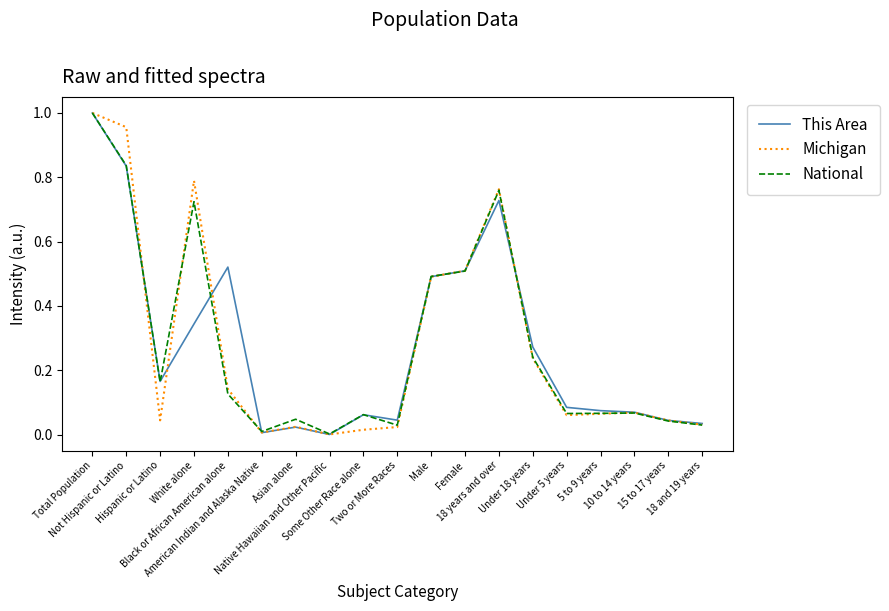

List the labels in order of National value, largest first.

Total Population, Not Hispanic or Latino, 18 years and over, White alone, Female, Male, Under 18 years, Hispanic or Latino, Black or African American alone, 10 to 14 years, 5 to 9 years, Under 5 years, Some Other Race alone, Asian alone, 15 to 17 years, 18 and 19 years, Two or More Races, American Indian and Alaska Native, Native Hawaiian and Other Pacific